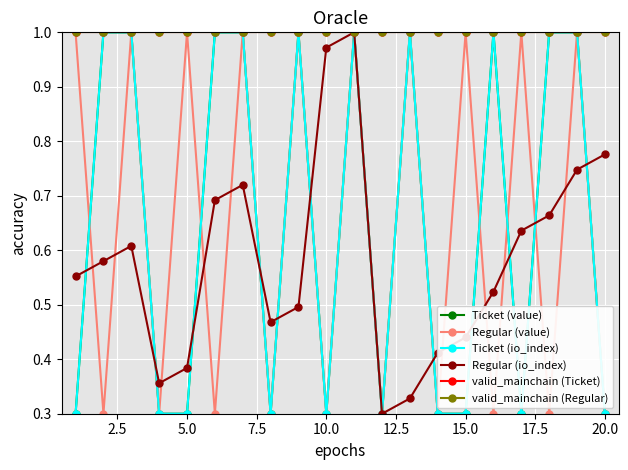

How many lines are shown in the chart?

6